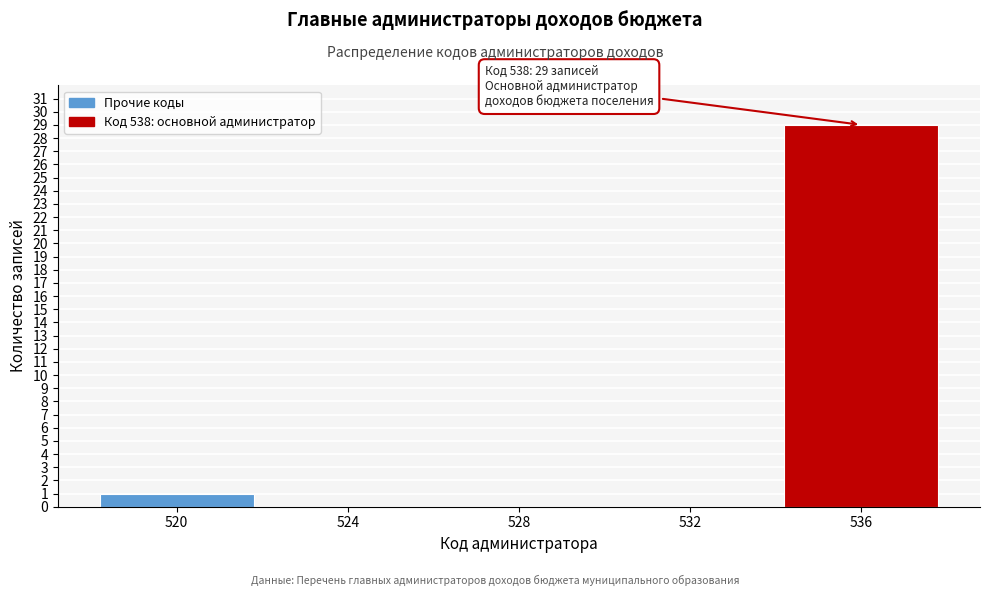

Reading left to right, transcribe all the data shown in this chart.

520=1	524=0	528=0	532=0	536=29